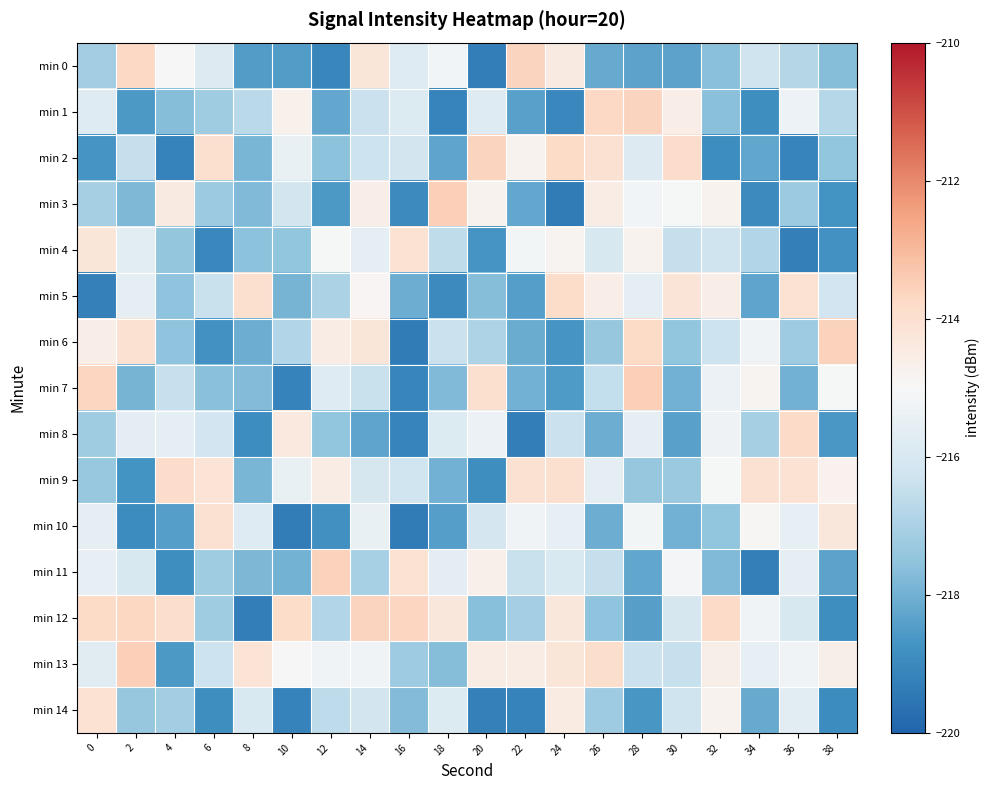

Which has a higher value, 36 or 30?

36